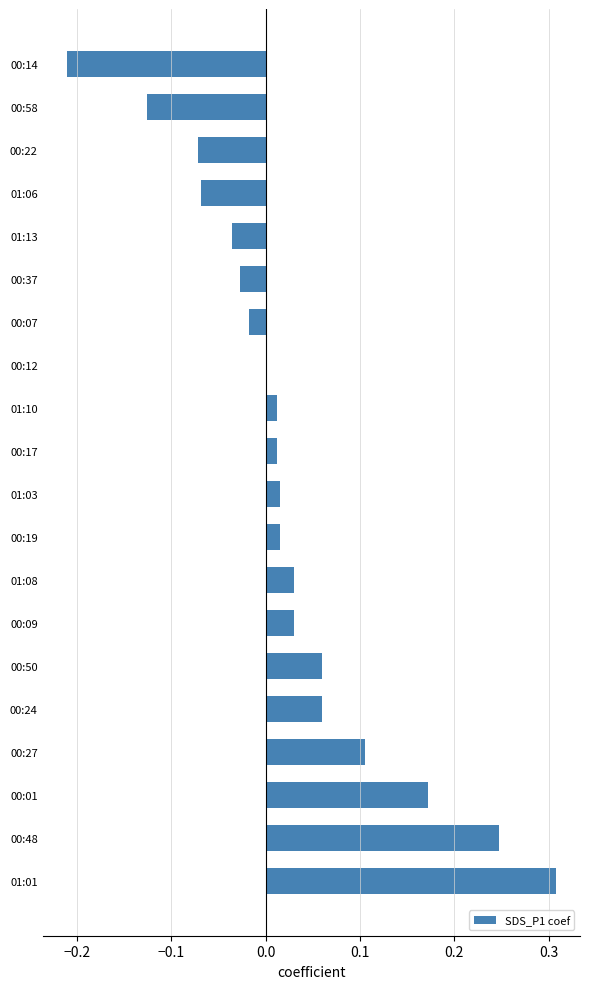

What is the sum of all values?

0.5